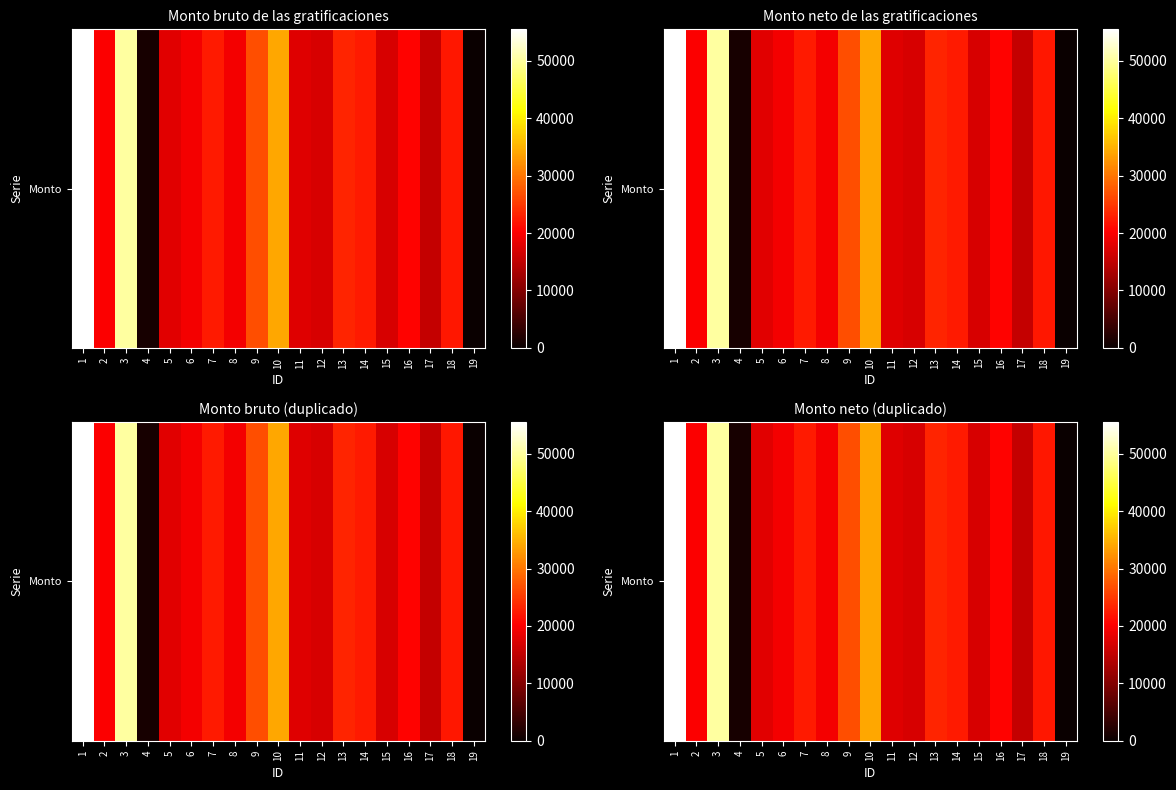

Count the number of data series in this chart.

1